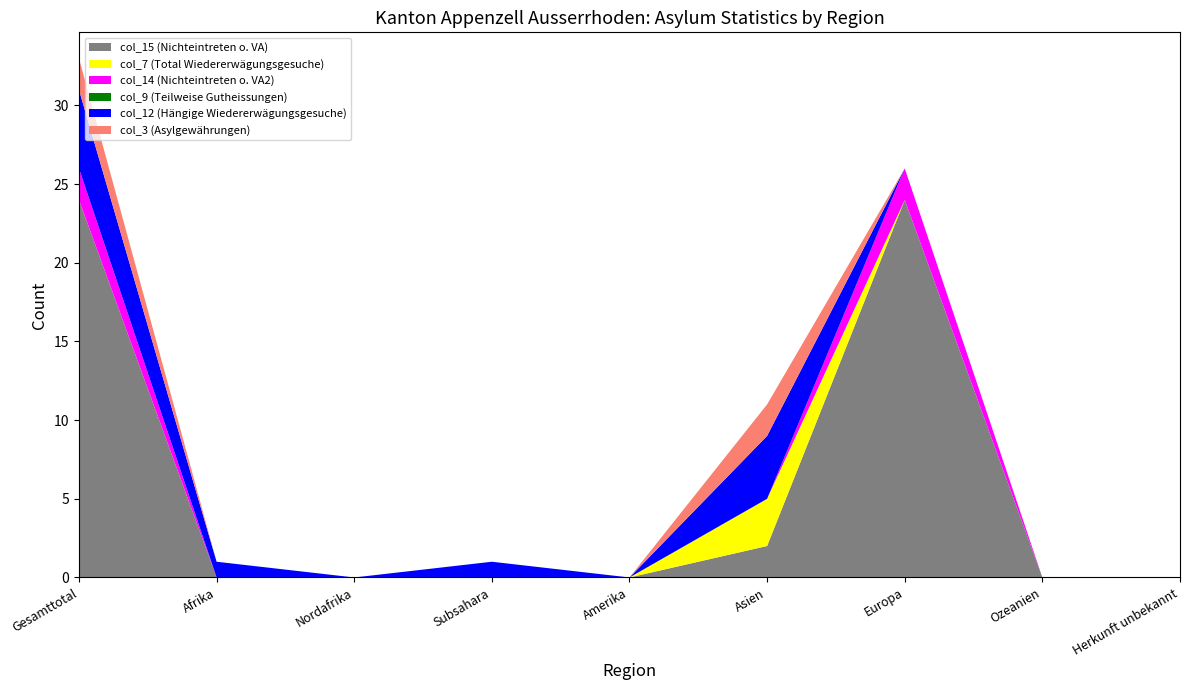

Reading left to right, extract all data points from this chart.

col_15 (Nichteintreten o. VA): 24	0	0	0	0	2	24	0	0
col_7 (Total Wiedererwägungsgesuche): 0	0	0	0	0	3	0	0	0
col_14 (Nichteintreten o. VA2): 2	0	0	0	0	0	2	0	0
col_9 (Teilweise Gutheissungen): 0	0	0	0	0	0	0	0	0
col_12 (Hängige Wiedererwägungsgesuche): 5	1	0	1	0	4	0	0	0
col_3 (Asylgewährungen): 2	0	0	0	0	2	0	0	0